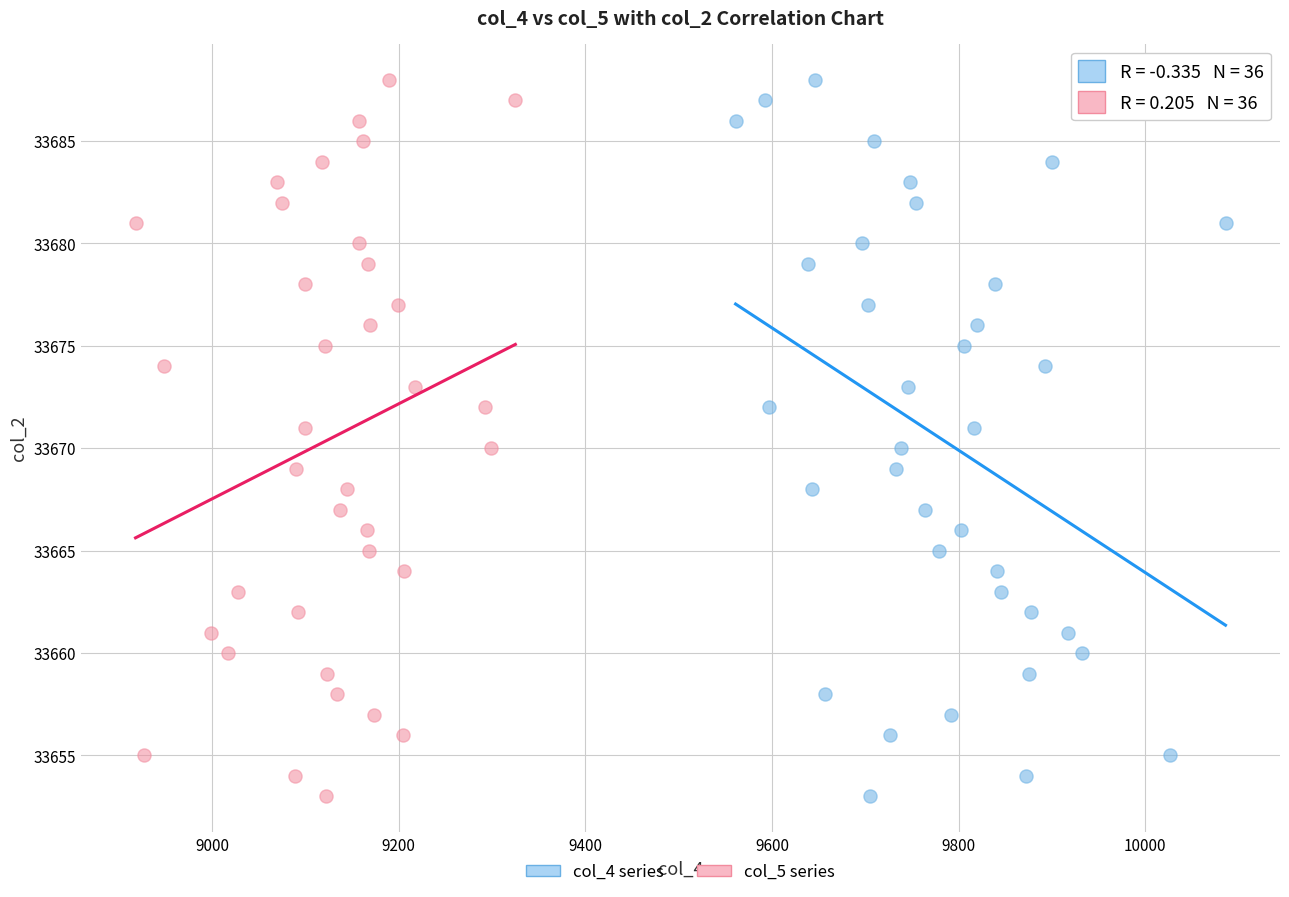

What are all the series names shown in the legend?

col_4 series, col_5 series